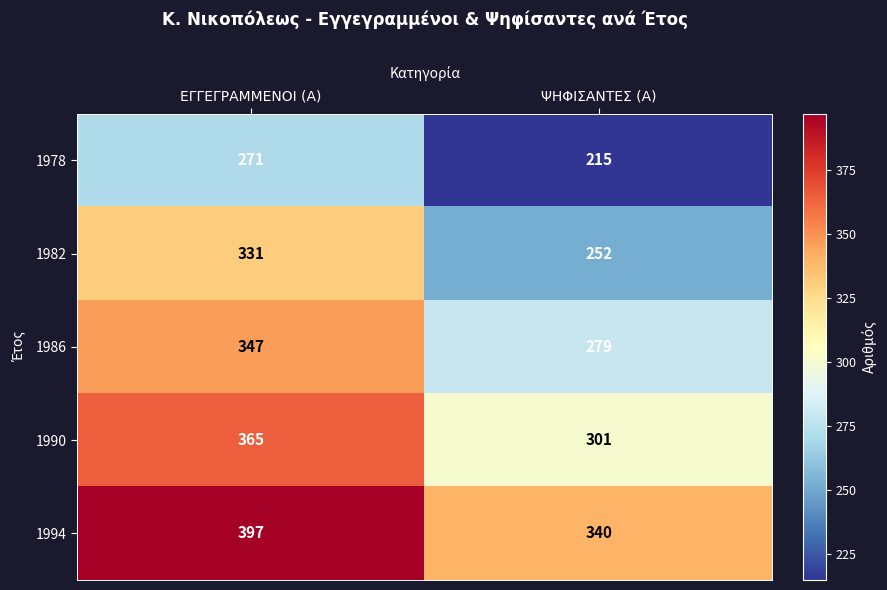

The 1978 series shows 271 at ΕΓΓΕΓΡΑΜΜΕΝΟΙ (Α). True or false?

True